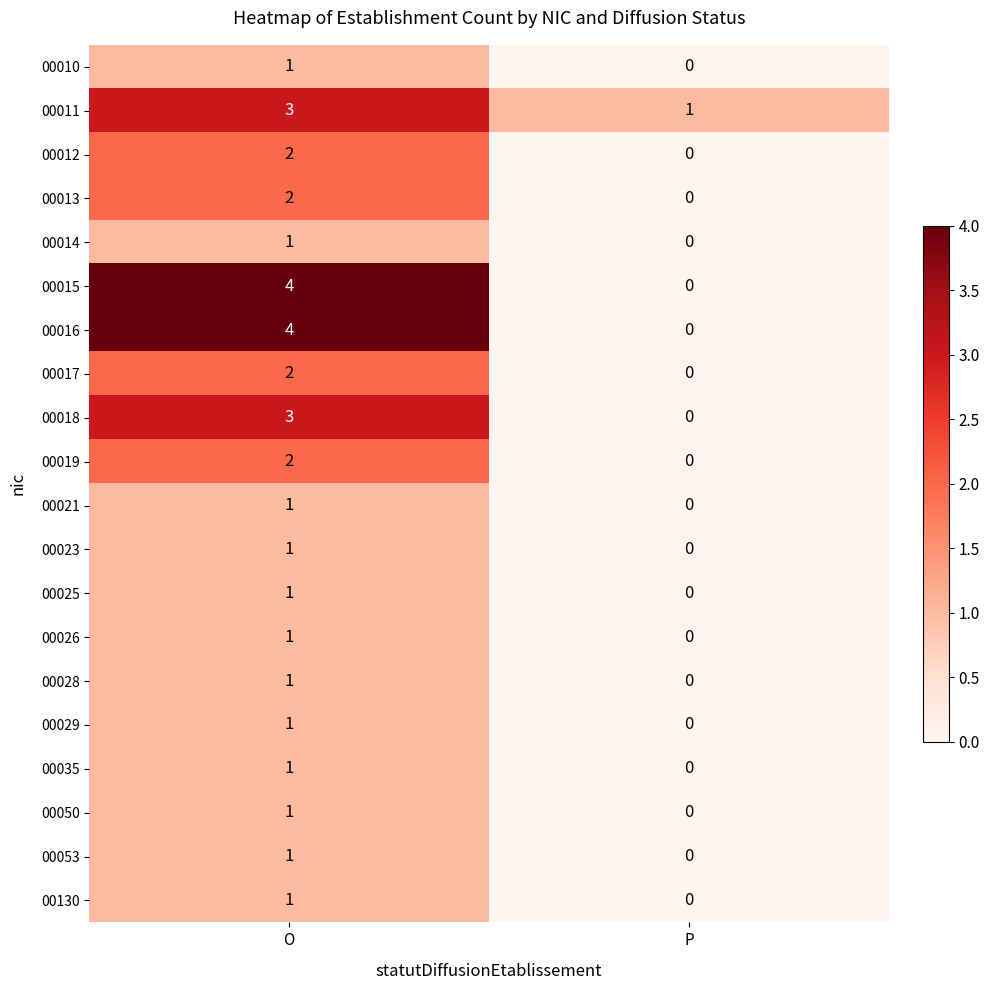

What is the sum of the 00011 values at P and O?

4